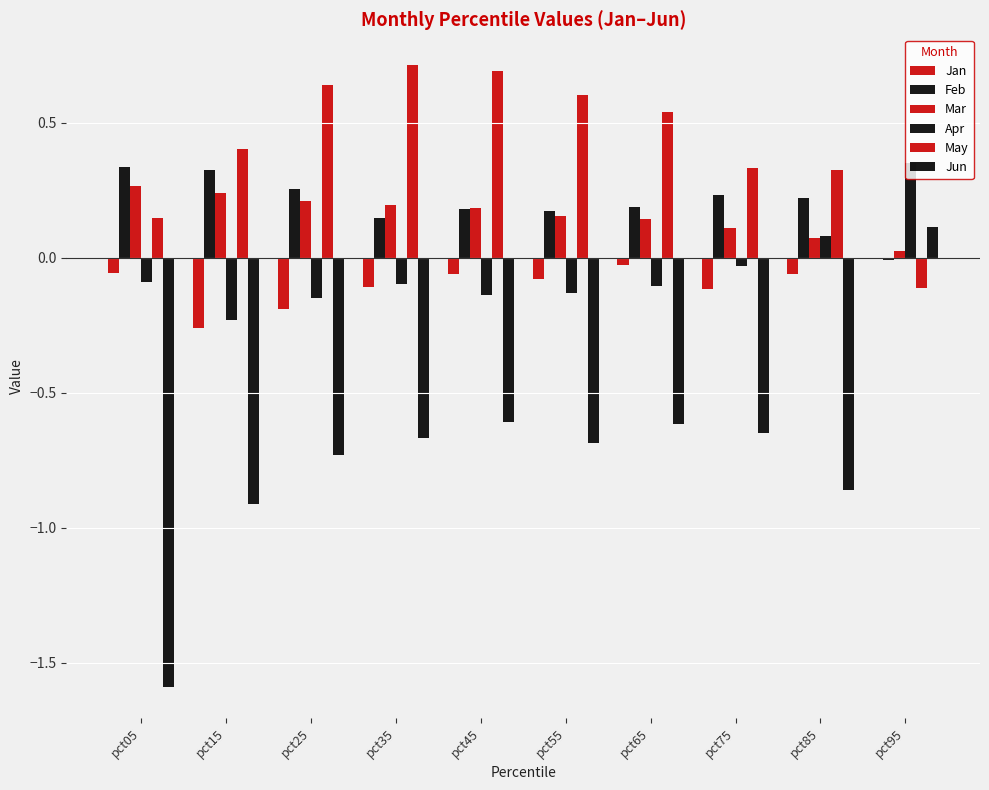

What is the difference between the maximum and minimum values in the Jan series?

0.3